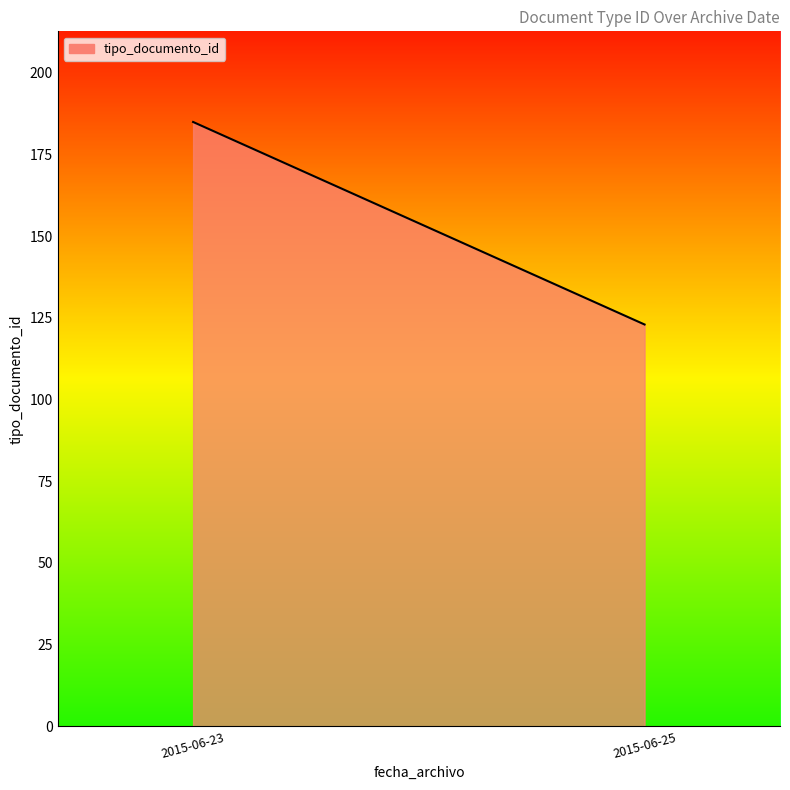

Reading left to right, transcribe all the data shown in this chart.

2015-06-23=185	2015-06-25=123